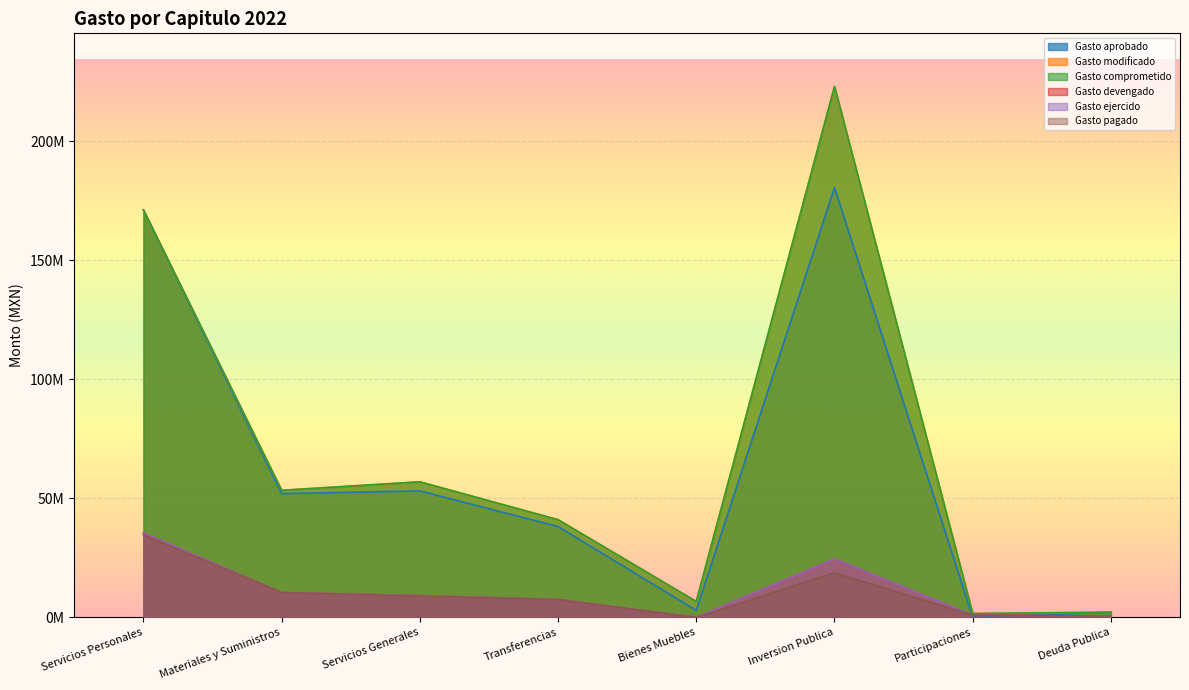

What position from the right is Servicios Personales?

8